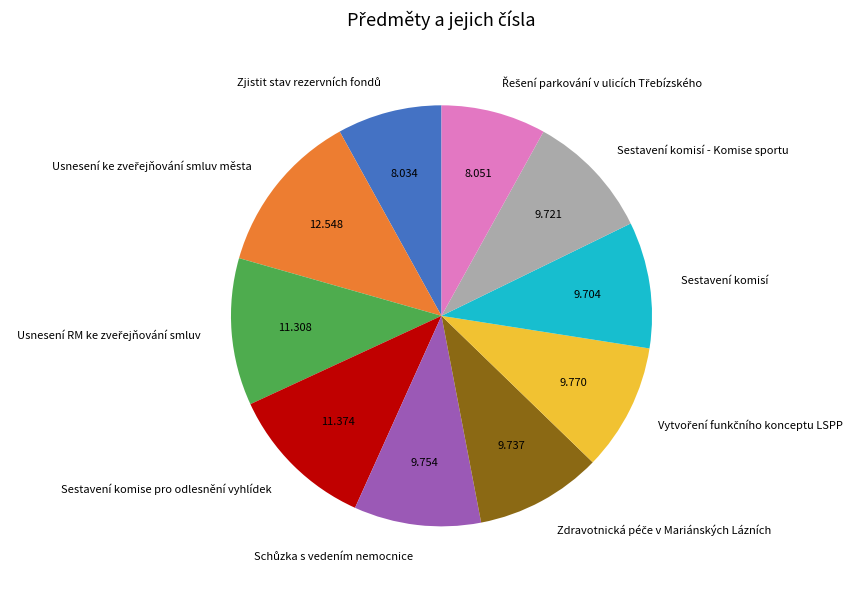

How many slices are in this pie chart?

10